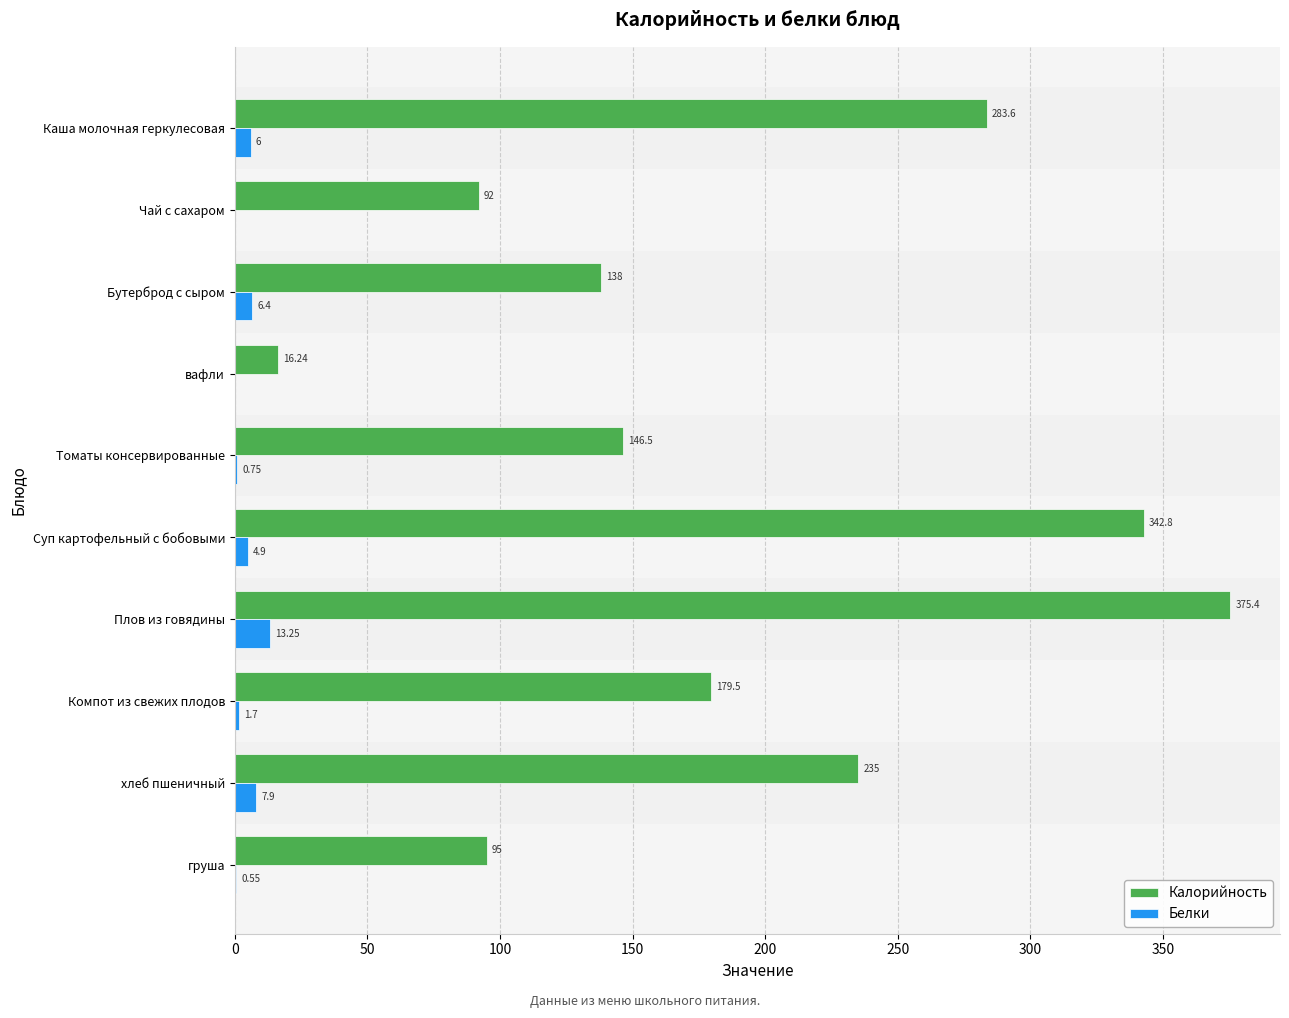

How many data points in Калорийность are above 179?

5